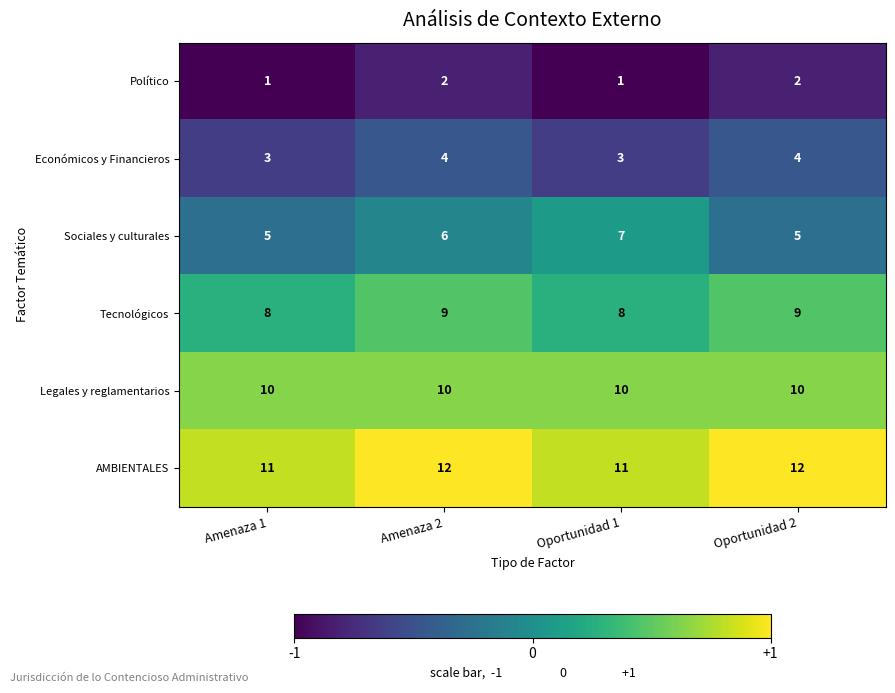

Which series has the largest total across all categories?

AMBIENTALES